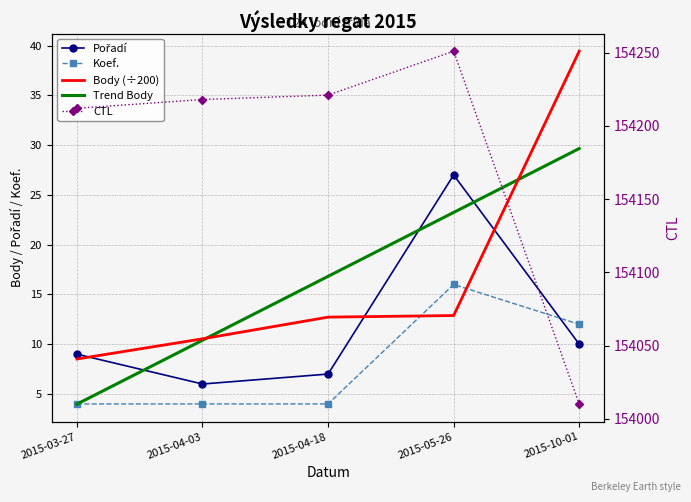

Does the chart have visible grid lines?

Yes